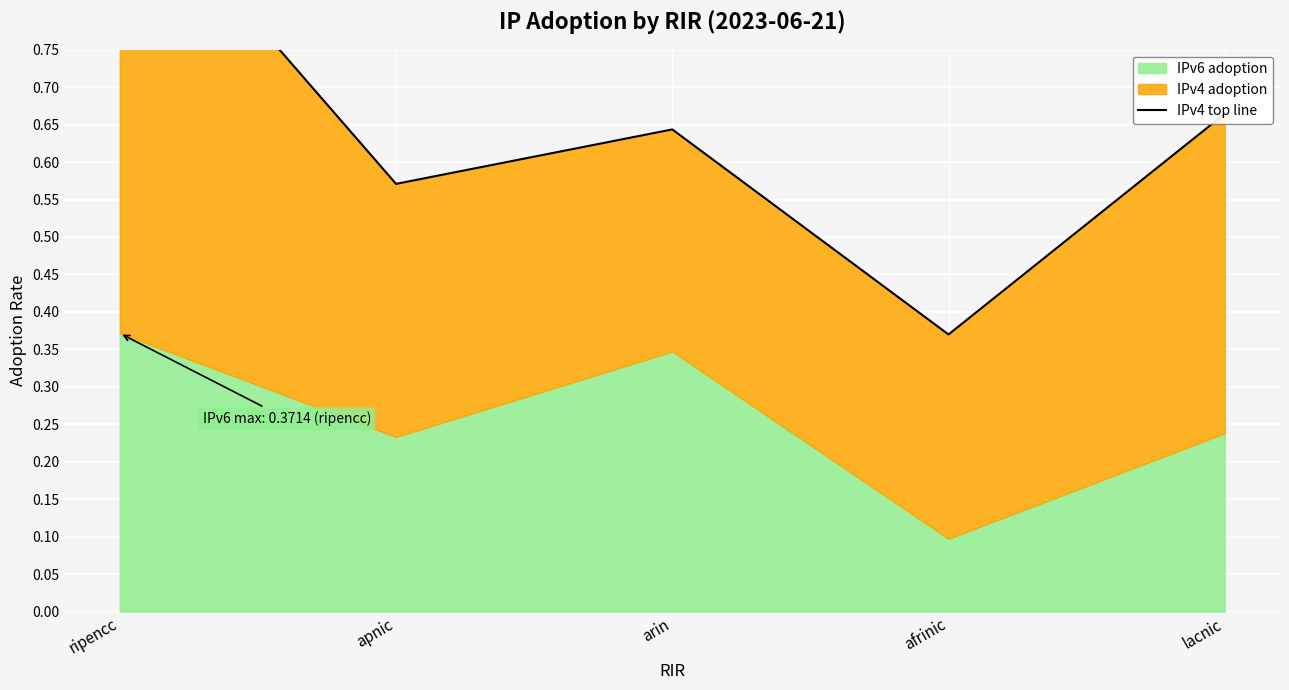

What position from the left is afrinic?

4